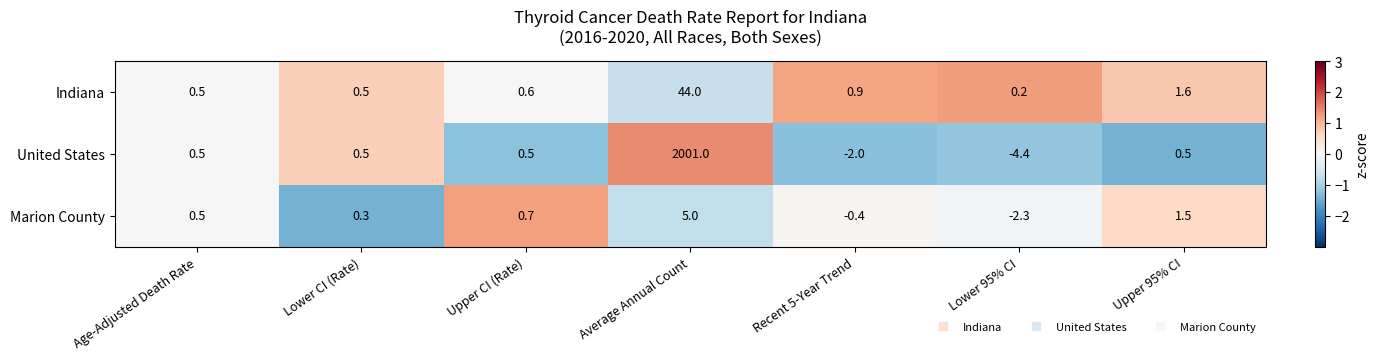

Is it true that Marion County equals -3.9 at Lower 95% CI?

False